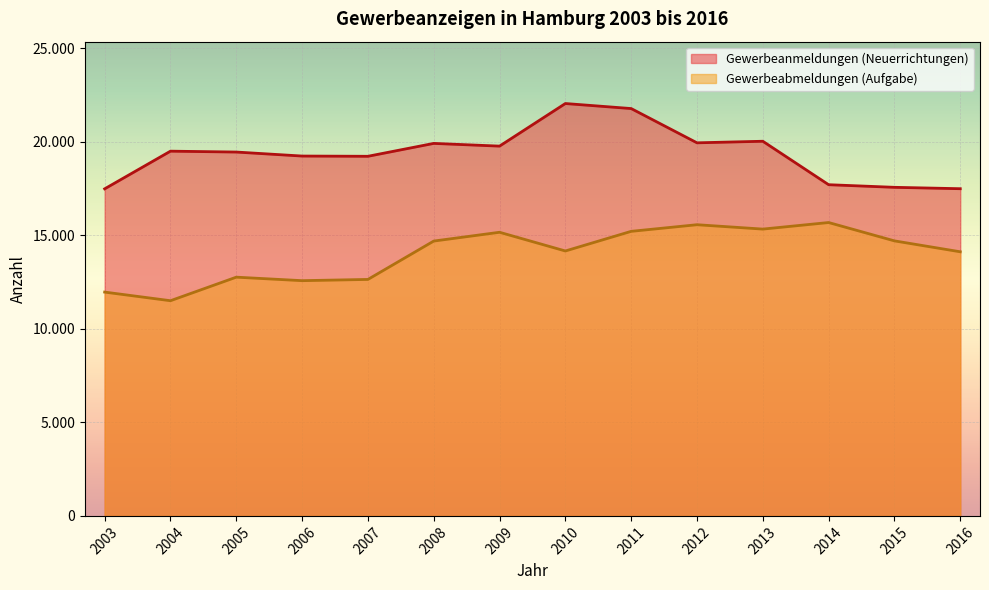

What is the value of the Gewerbeanmeldungen point at the 12th from the left?

17706